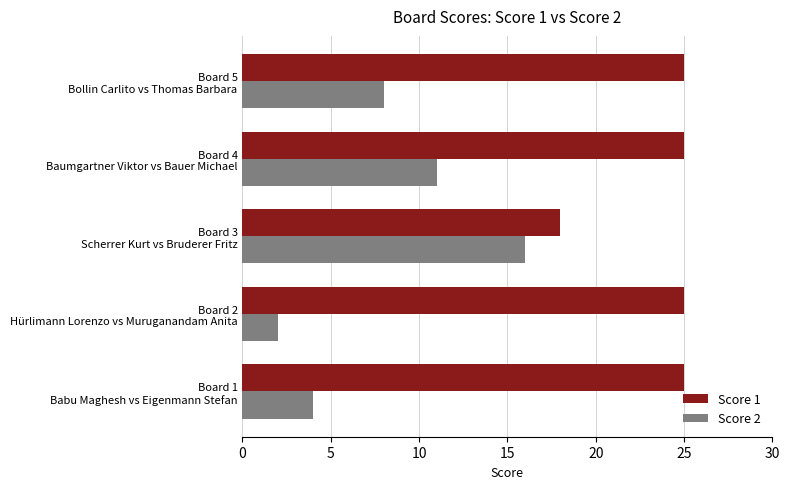

Rank the series by their maximum value, from lowest to highest.

Score 2, Score 1